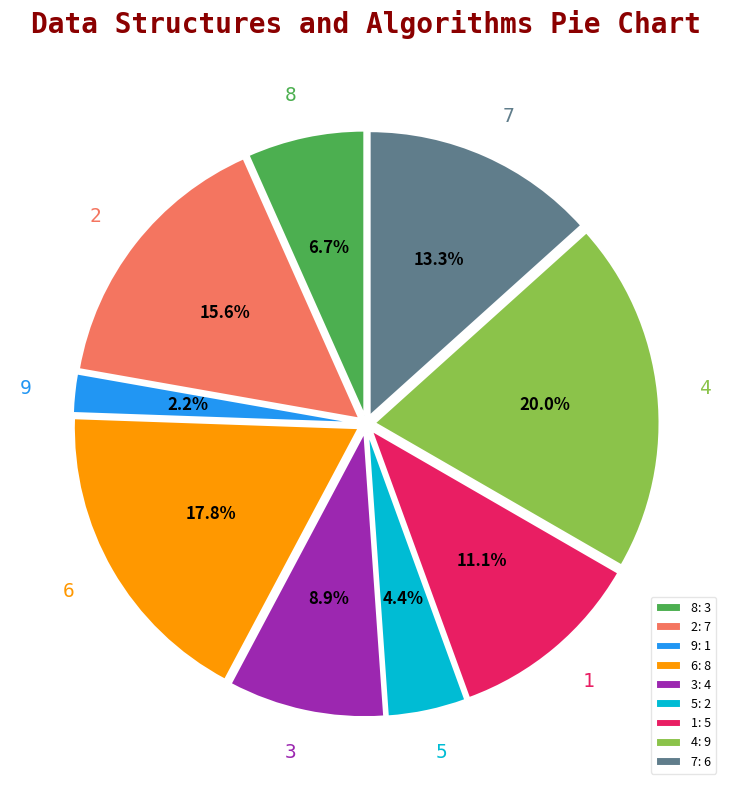

What portion of the pie excludes 5?

95.6%